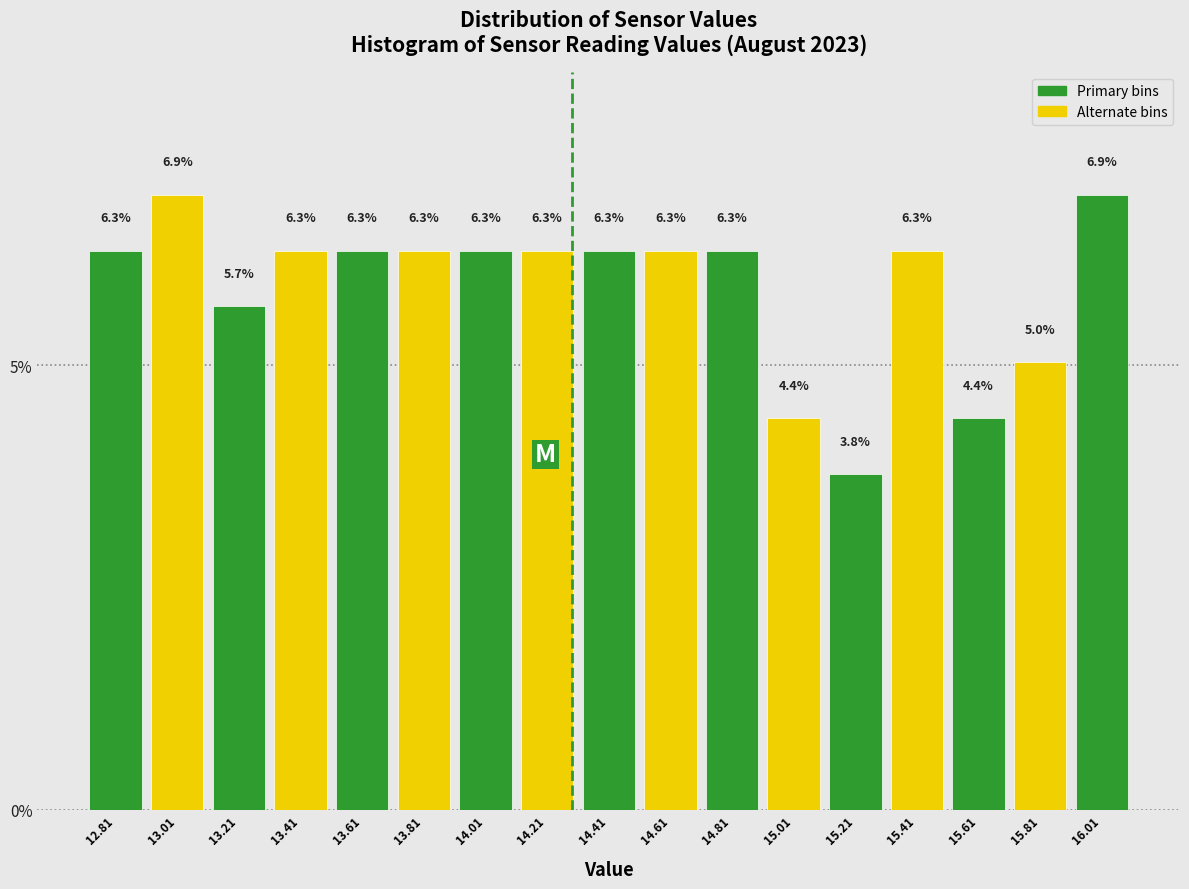

Reading left to right, transcribe this chart: for each bar, give the range it covers on the x-axis and its height. The bar edges are not printed on the chart, so give them approximately, as read against the axis.

12.71 to 12.91: 6.3
12.91 to 13.11: 6.9
13.11 to 13.31: 5.7
13.31 to 13.51: 6.3
13.51 to 13.71: 6.3
13.71 to 13.91: 6.3
13.91 to 14.11: 6.3
14.11 to 14.31: 6.3
14.31 to 14.51: 6.3
14.51 to 14.71: 6.3
14.71 to 14.91: 6.3
14.91 to 15.11: 4.4
15.11 to 15.31: 3.8
15.31 to 15.51: 6.3
15.51 to 15.71: 4.4
15.71 to 15.91: 5.0
15.91 to 16.11: 6.9